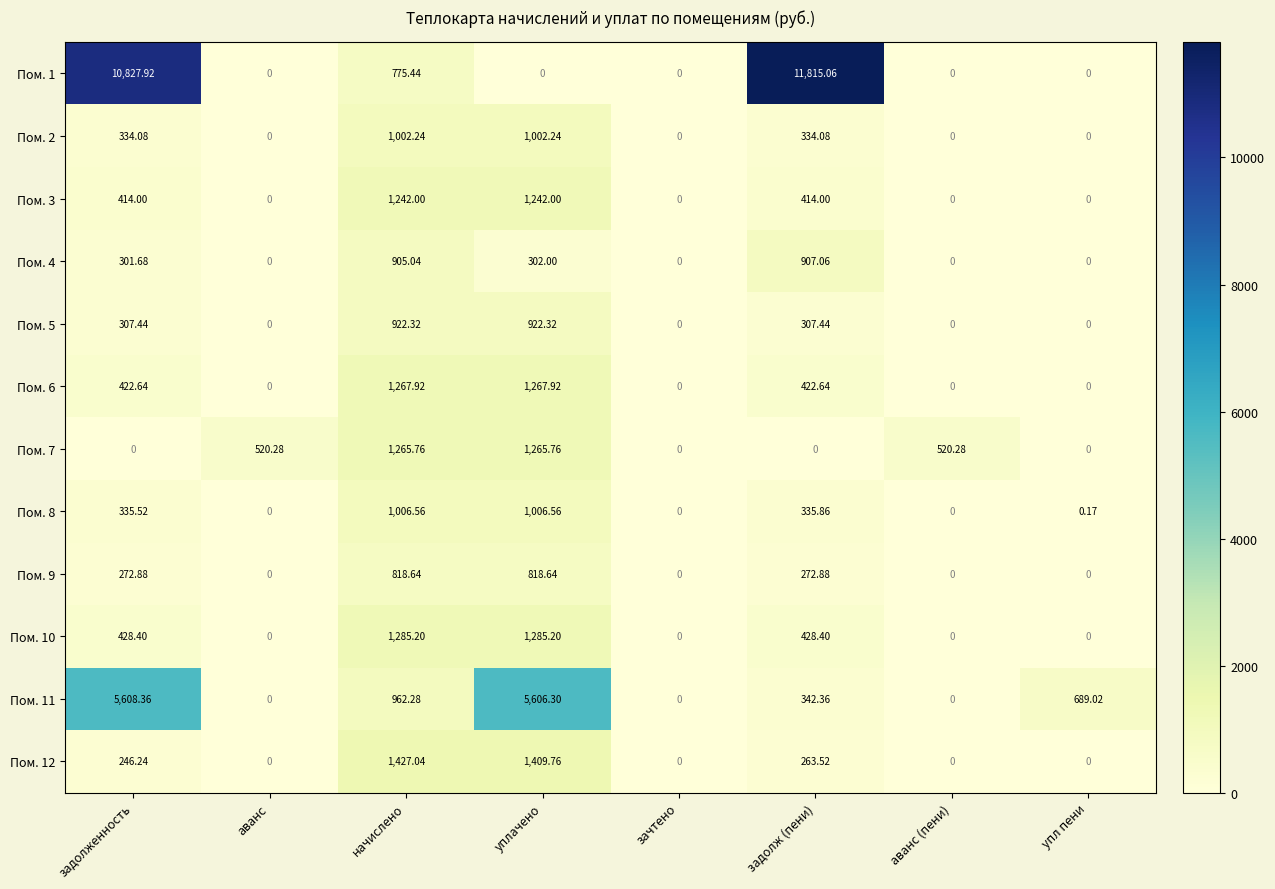

Is the value of Пом. 11 at упл пени greater than the value of Пом. 12 at зачтено?

Yes